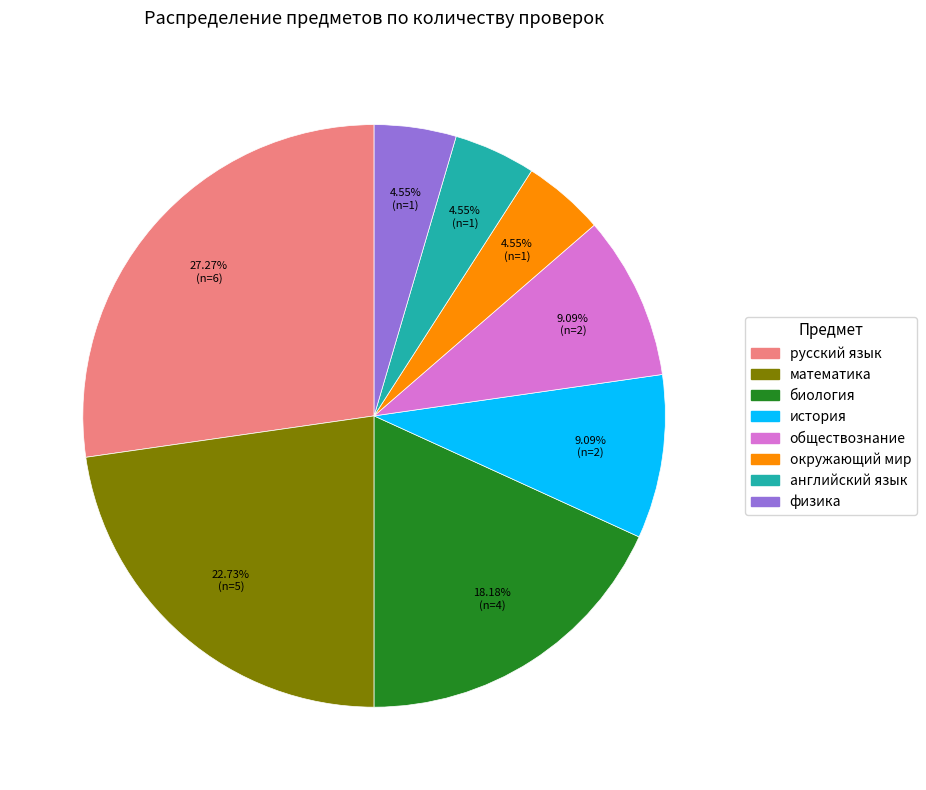

To the nearest percent, what is the difference between the largest and smallest slice percentages?

23%